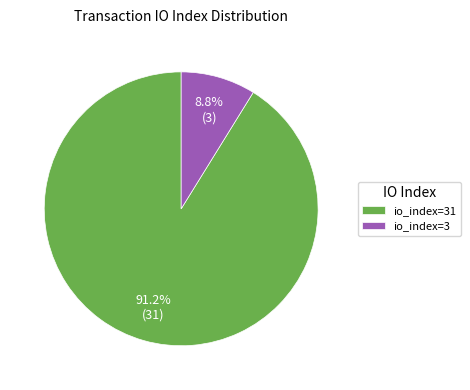

Which slice represents more than half of the pie?

io_index=31